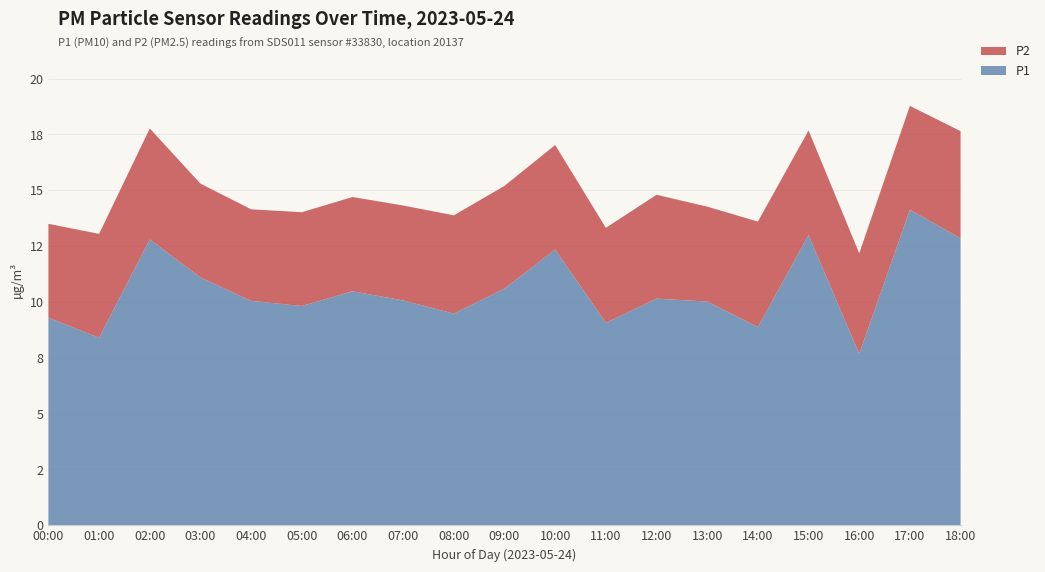

Reading left to right, what are all the values shown in this chart?

P1: 00:00=9.3	01:00=8.4	02:00=12.8	03:00=11.1	04:00=10.1	05:00=9.8	06:00=10.5	07:00=10.1	08:00=9.5	09:00=10.6	10:00=12.3	11:00=9.1	12:00=10.2	13:00=10.0	14:00=8.9	15:00=13.0	16:00=7.7	17:00=14.1	18:00=12.8
P2: 00:00=4.2	01:00=4.7	02:00=5.0	03:00=4.2	04:00=4.1	05:00=4.2	06:00=4.2	07:00=4.2	08:00=4.4	09:00=4.6	10:00=4.7	11:00=4.2	12:00=4.7	13:00=4.2	14:00=4.7	15:00=4.7	16:00=4.5	17:00=4.7	18:00=4.8